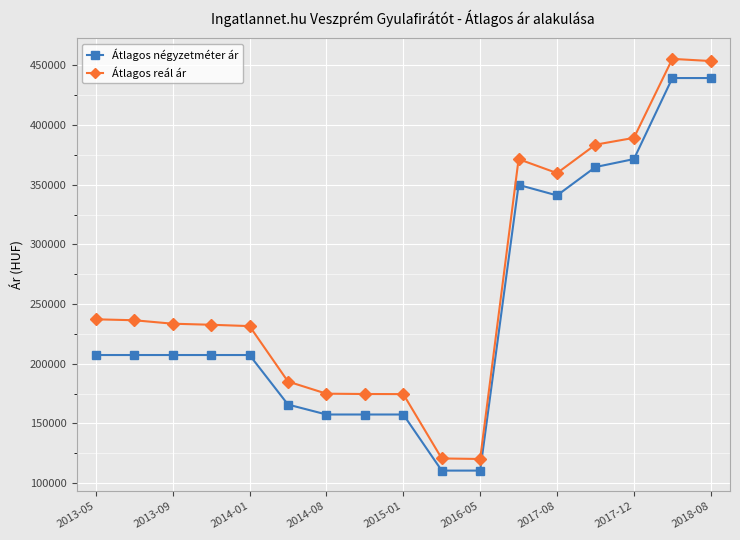

What is the maximum value for Átlagos négyzetméter ár?

439285